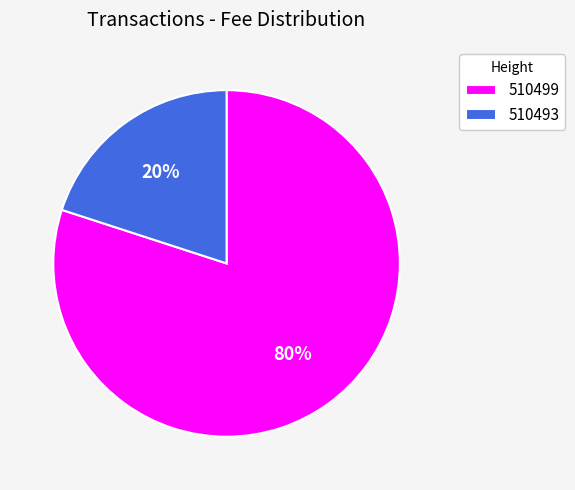

Which category has the smallest portion of the pie?

510493